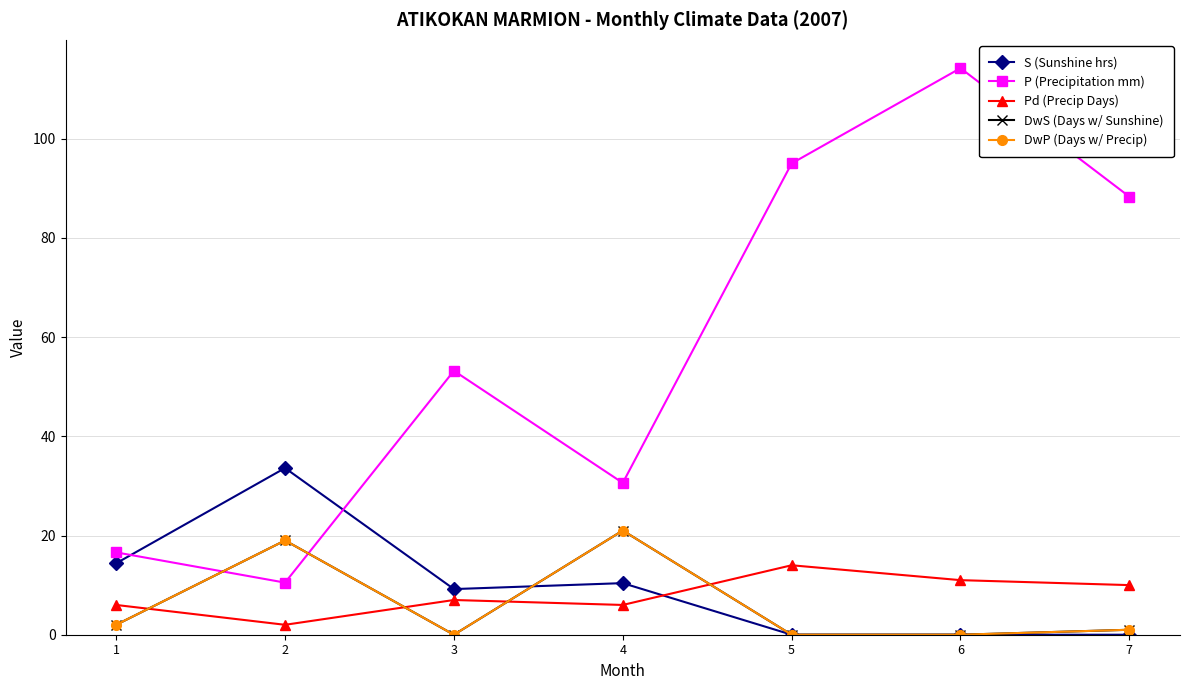

Is this an area chart (filled region under the line)?

No